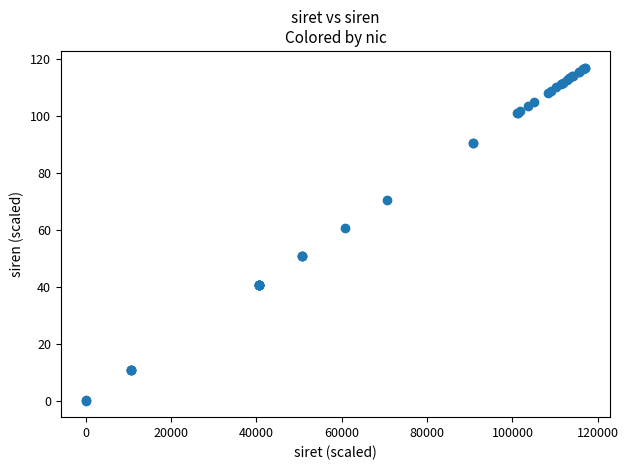

What Y value in the scatter plot is closest to 58?

60.7